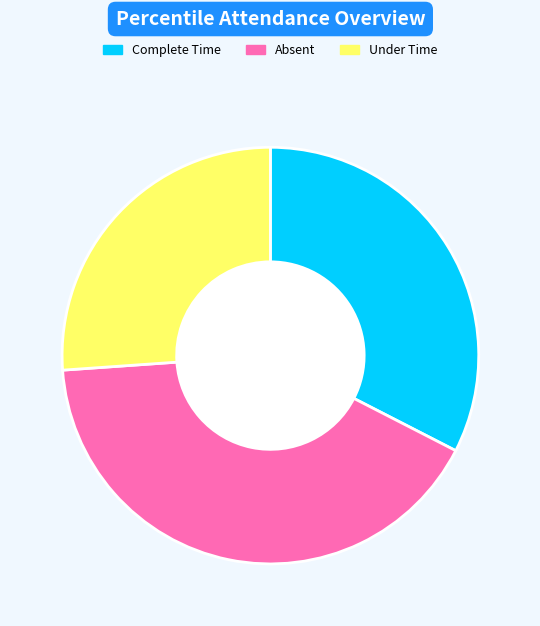

Combined, do Under Time and Absent account for over 50%?

Yes